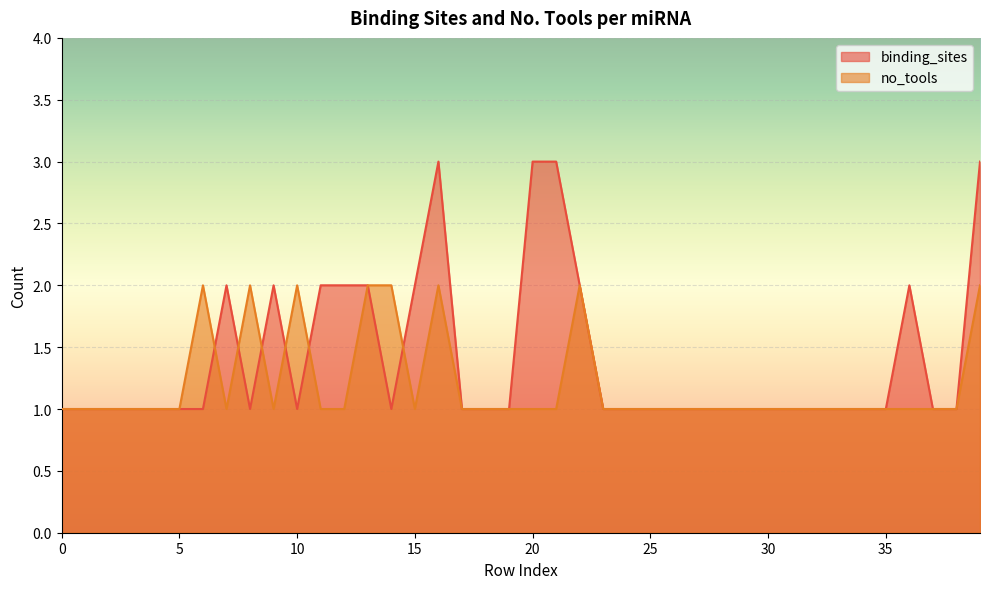

What is the value of the no_tools point at the 15th from the left?

2